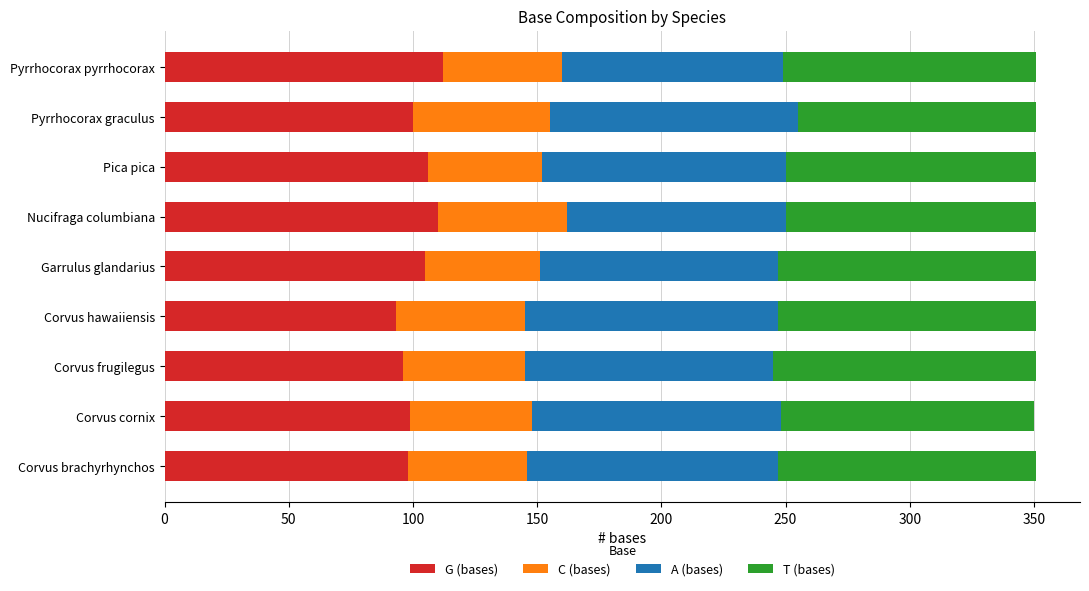

What is the maximum value for G (bases)?

112